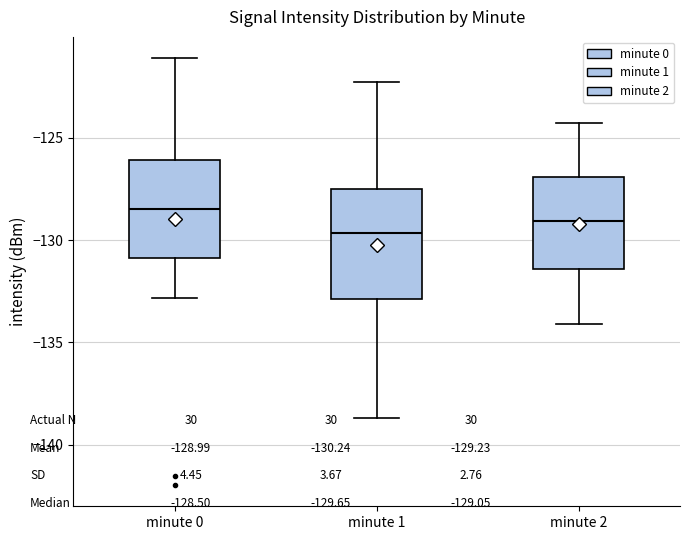

Reading left to right, read every box against the y-axis: the position of its median line, the range the box covers, and the ends of its whiskers. The values are not printed on the chart, so give them approximately, as read against the axis.

minute 0: median -128.5, box -131.0 to -126.0, whiskers -133.0 to -121.0
minute 1: median -129.5, box -133.0 to -127.5, whiskers -138.5 to -122.5
minute 2: median -129.0, box -131.5 to -127.0, whiskers -134.0 to -124.5